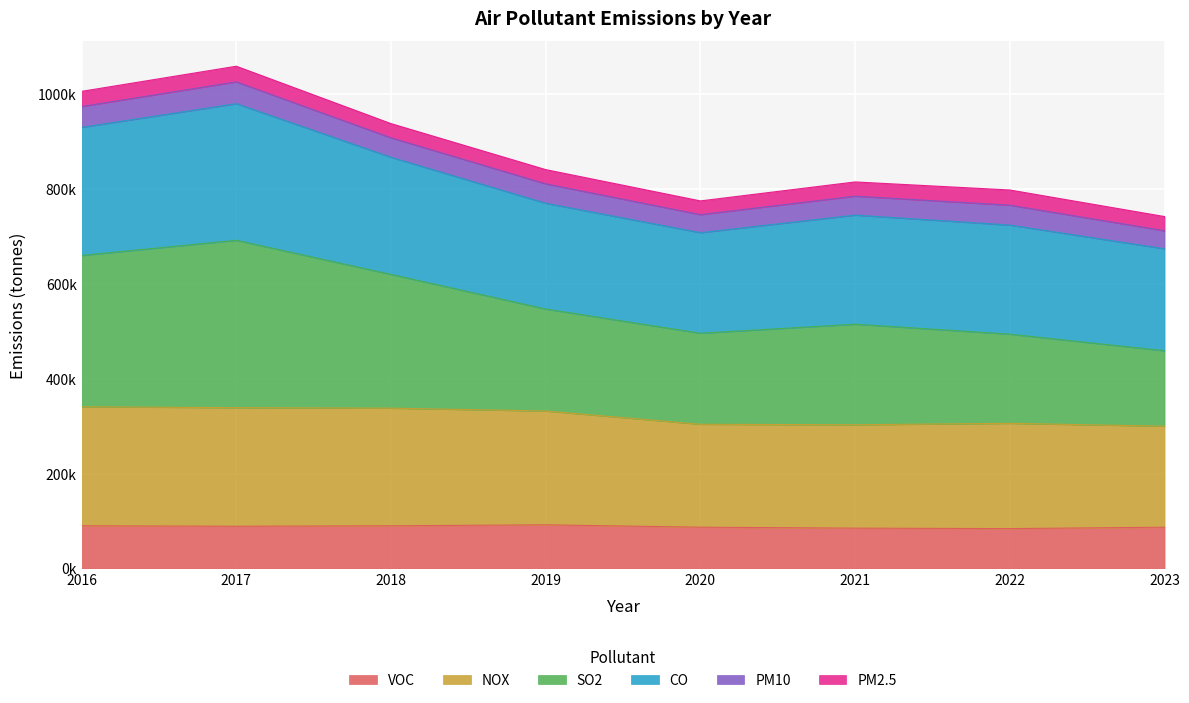

What is the difference between the VOC values at 2022 and 2019?

8000